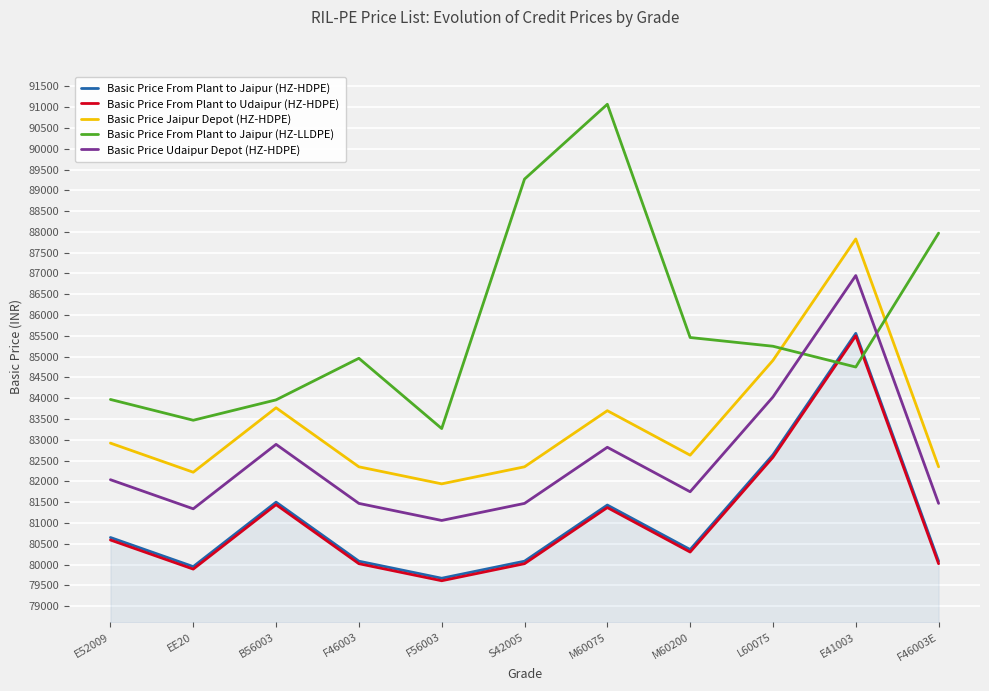

Which category has the highest value across all series?

M60075